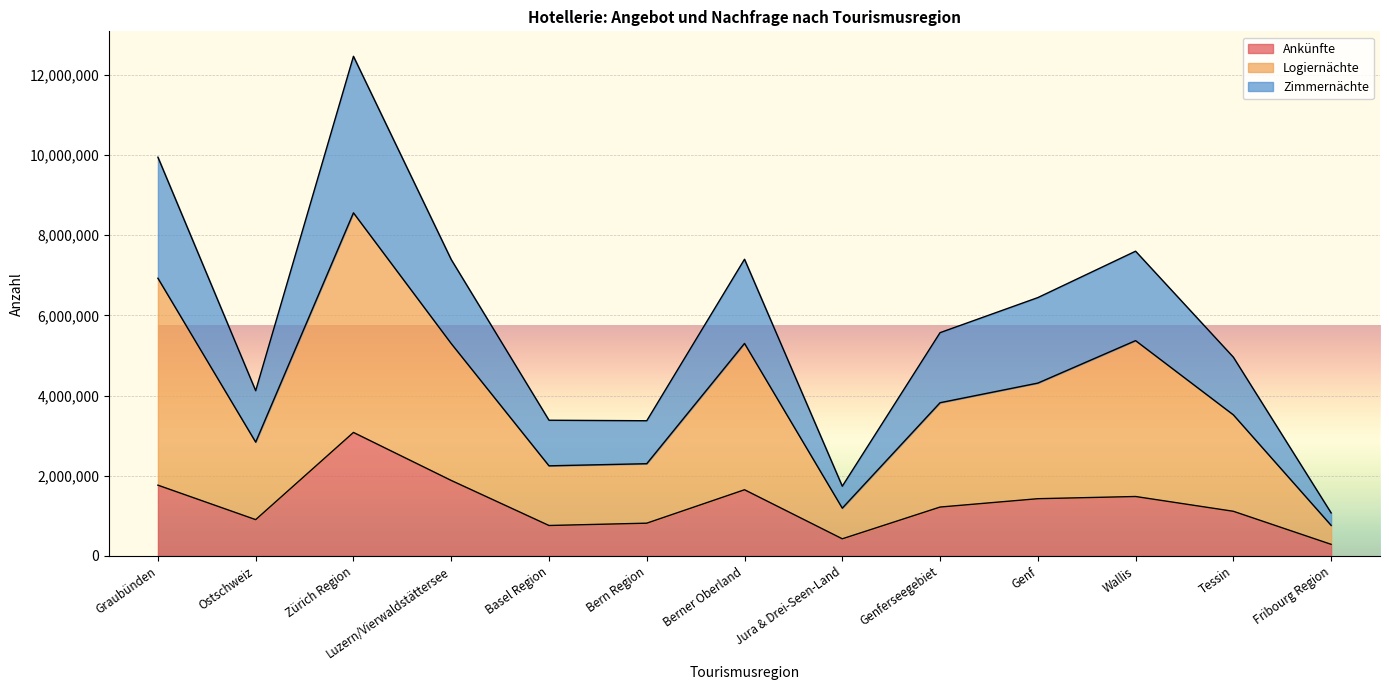

What is the spread (max minus min) of values at Ostschweiz?

3215477